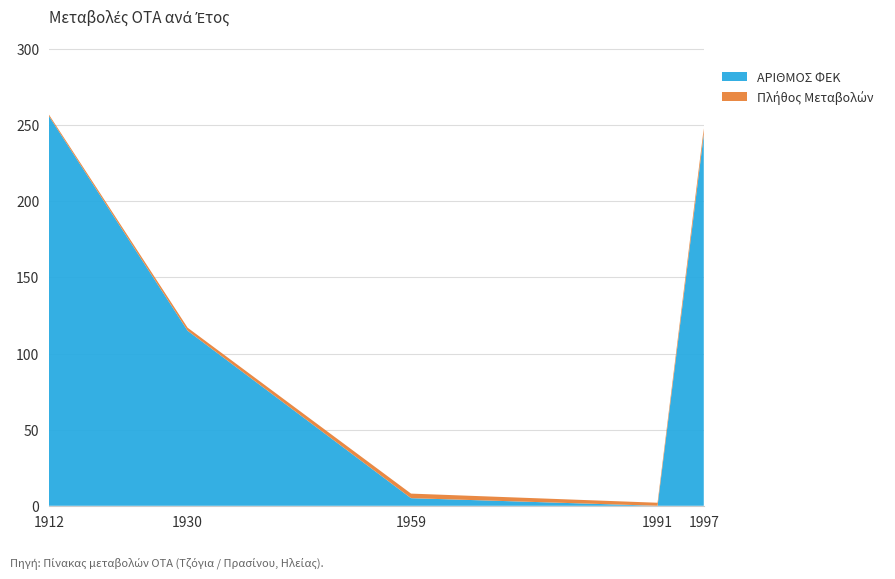

True or false: ΑΡΙΘΜΟΣ ΦΕΚ has a value of 0 at 1991.

True